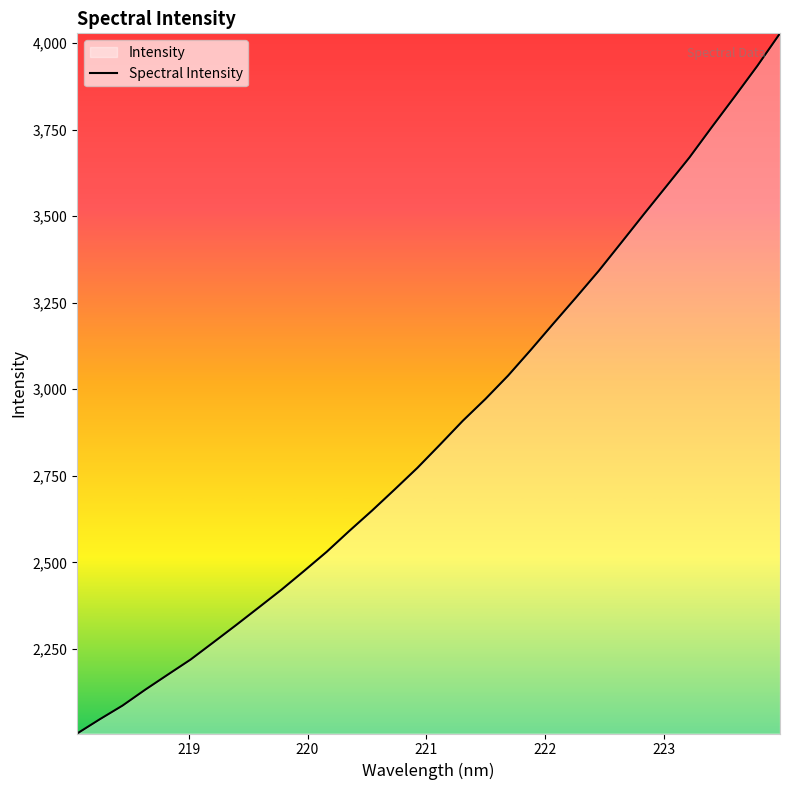

What is the greatest value displayed?

4028.4